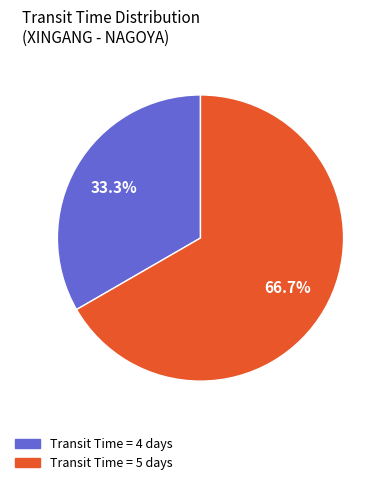

Is there a majority slice in this chart?

Yes